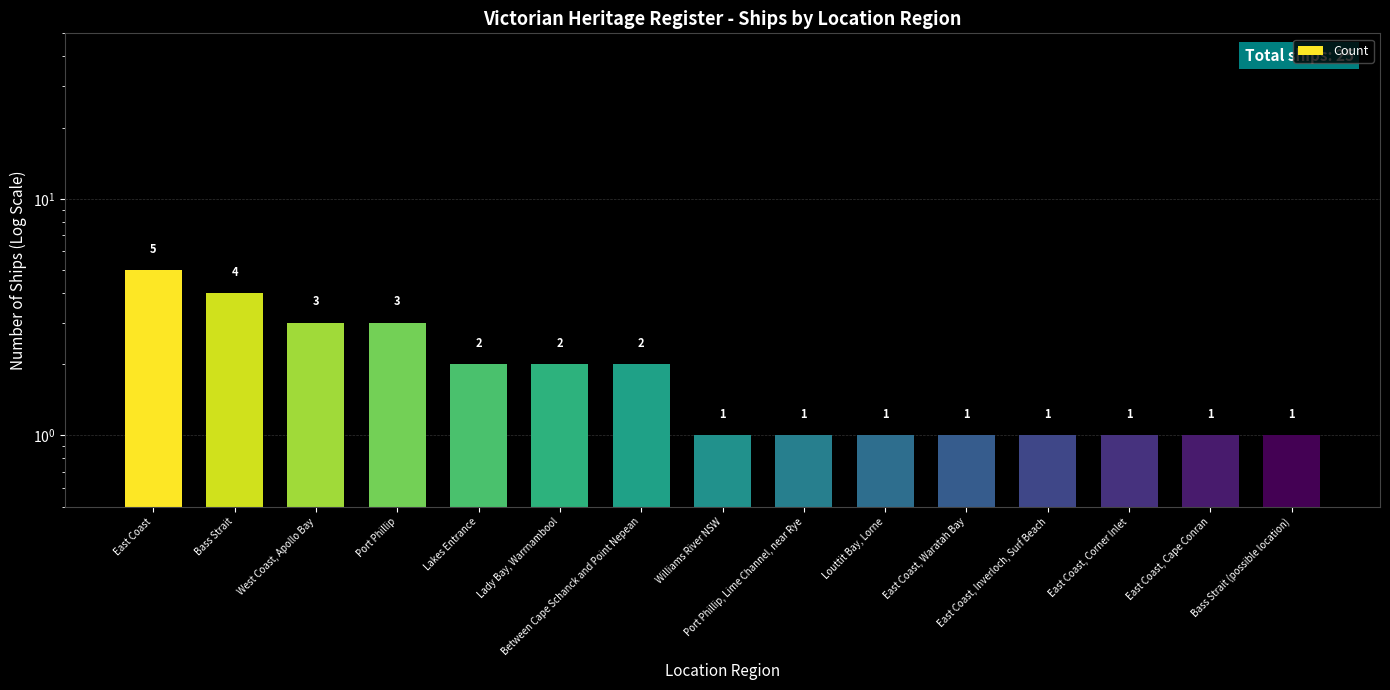

What position from the right is Port Phillip, Lime Channel, near Rye?

7